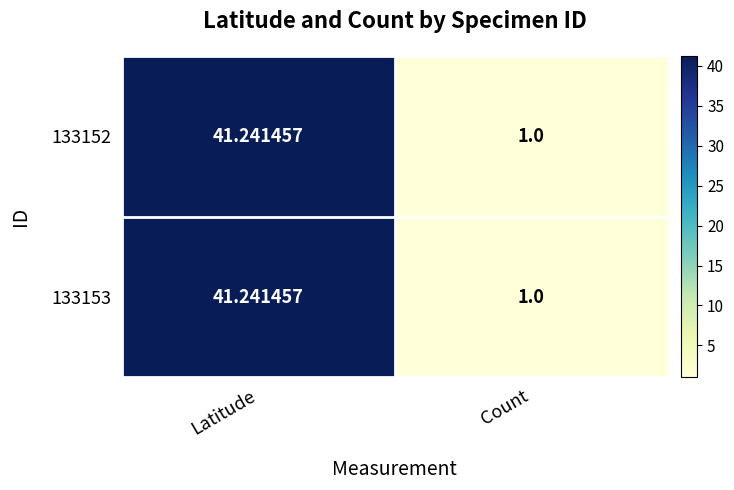

List the labels in order of 133153 value, largest first.

Latitude, Count